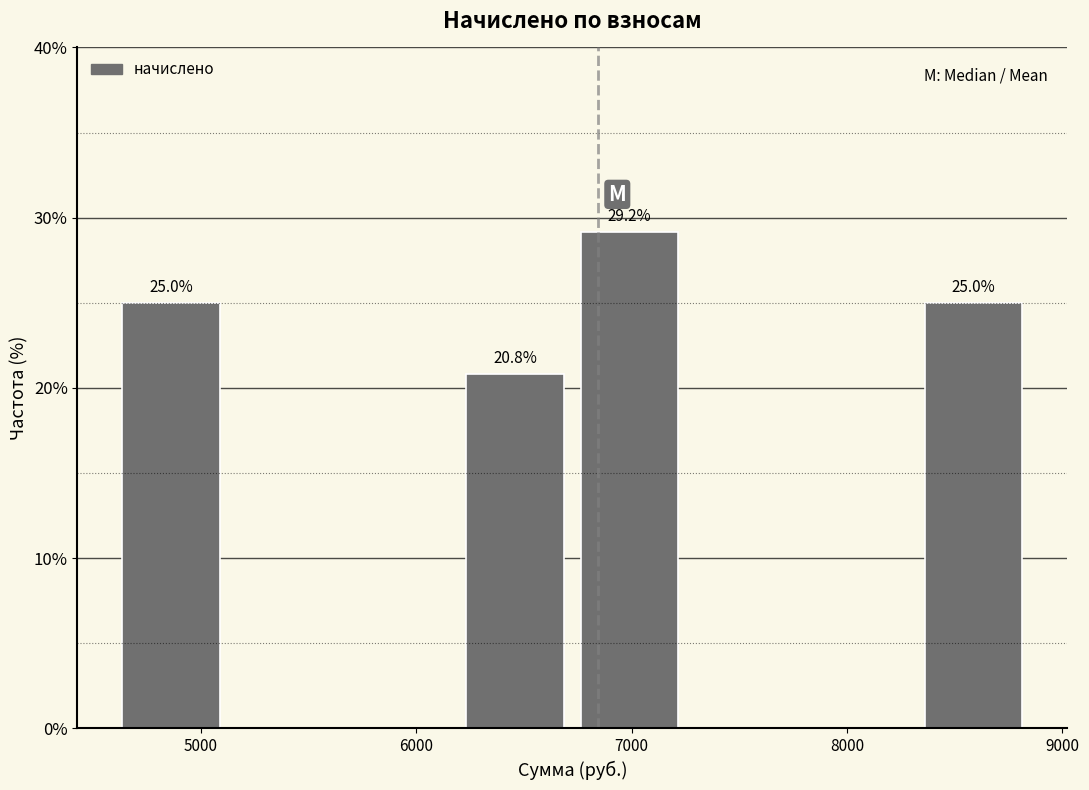

Which range on the x-axis has the tallest bar?

6800 to 7300